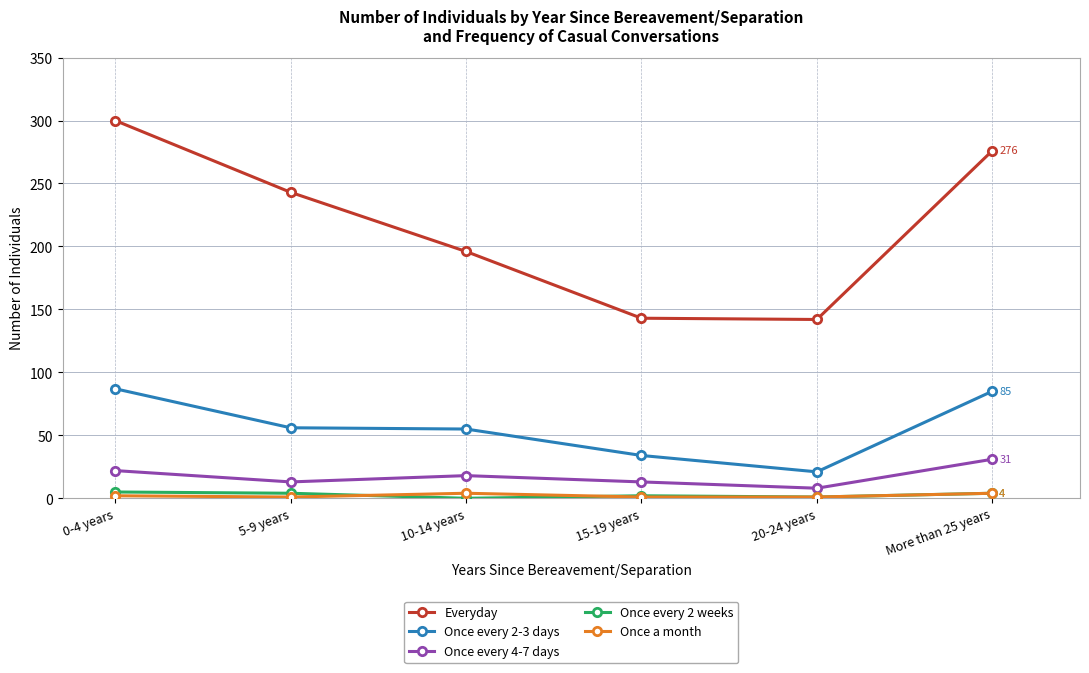

How many data points does each series have?

6